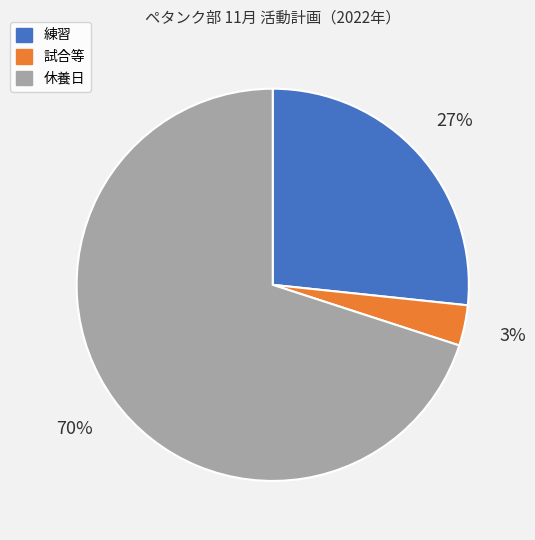

How many segments does this pie chart have?

3